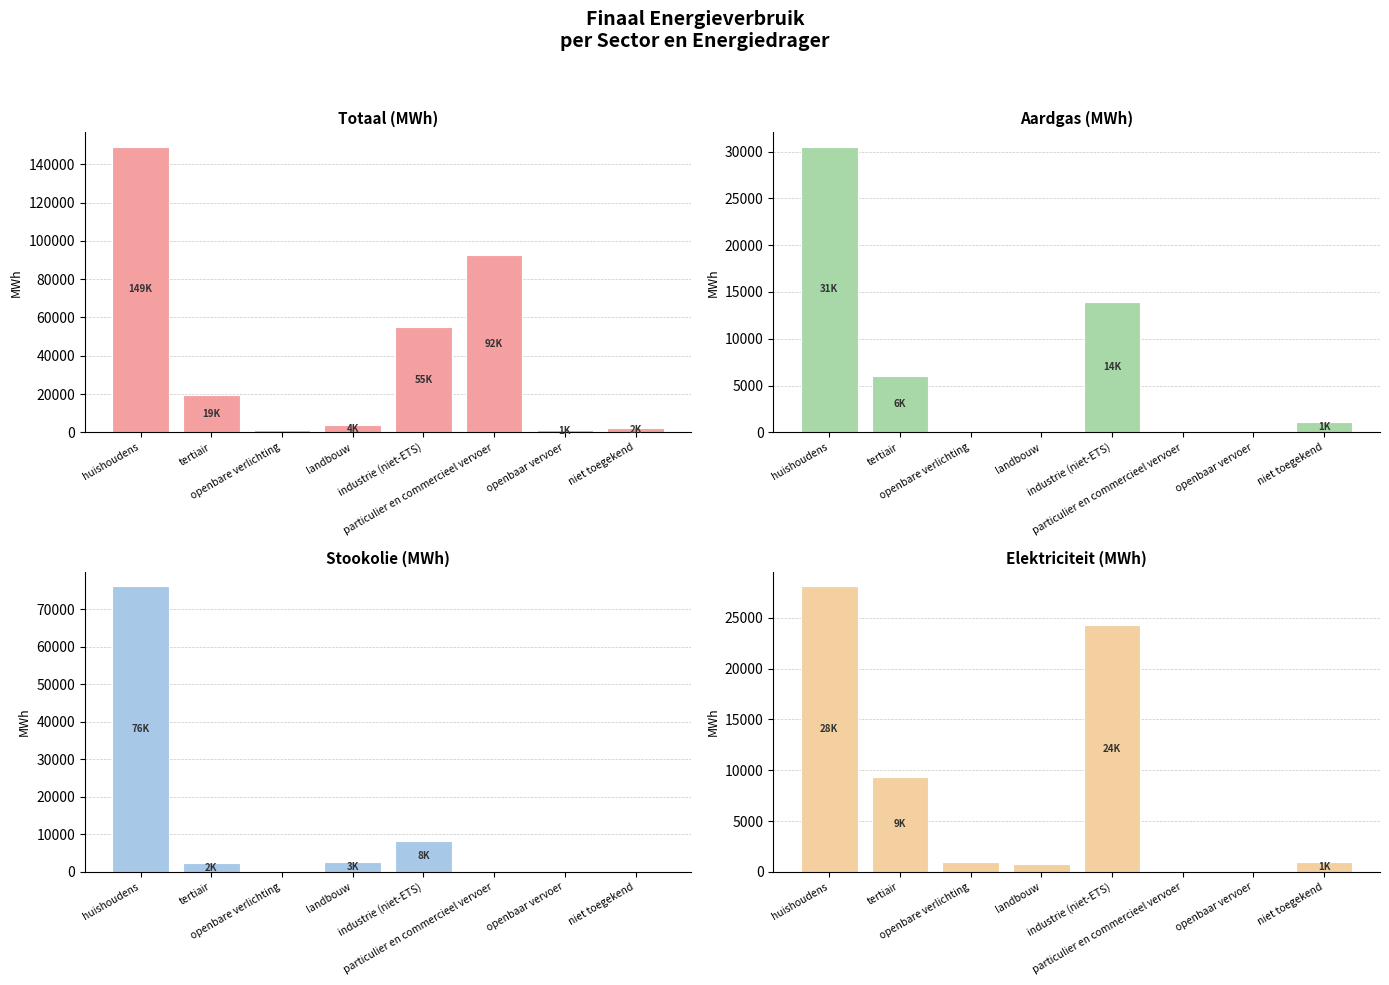

Is it true that Totaal (MWh) equals 149194.6 at huishoudens?

True